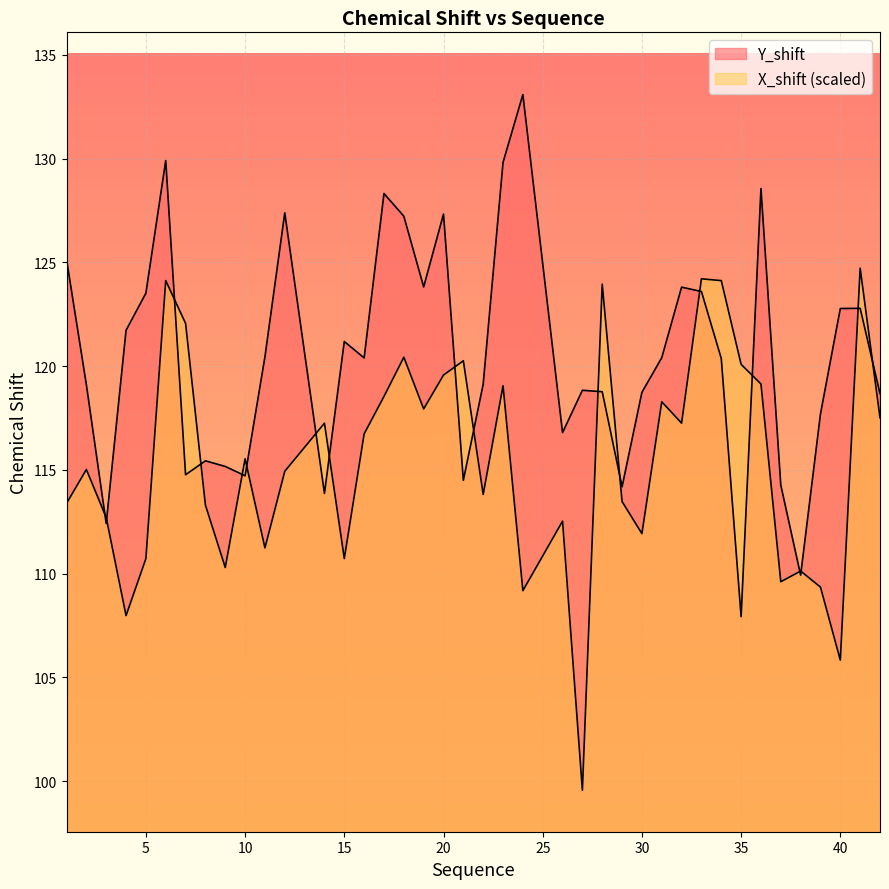

At which label does Y_shift reach its peak?

24